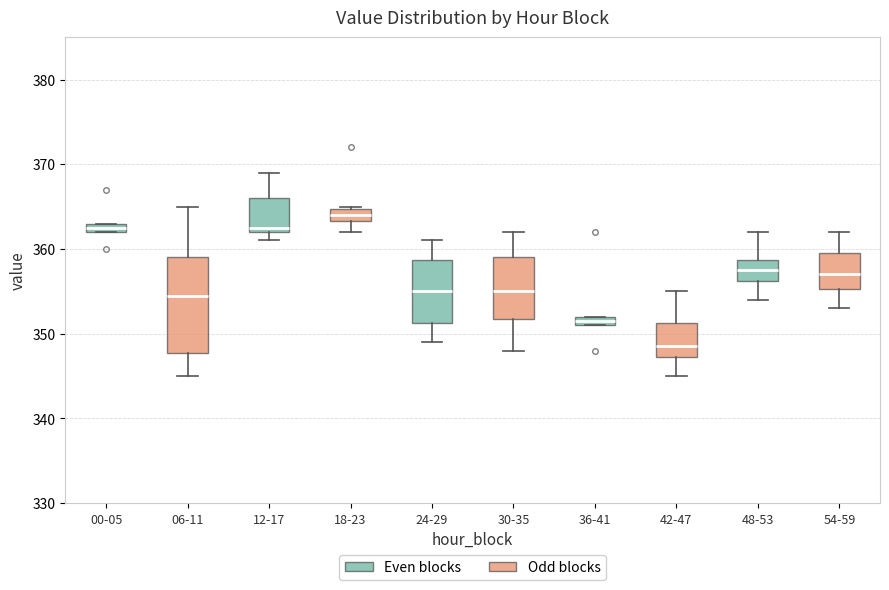

Which box's median line is the lowest?

42-47